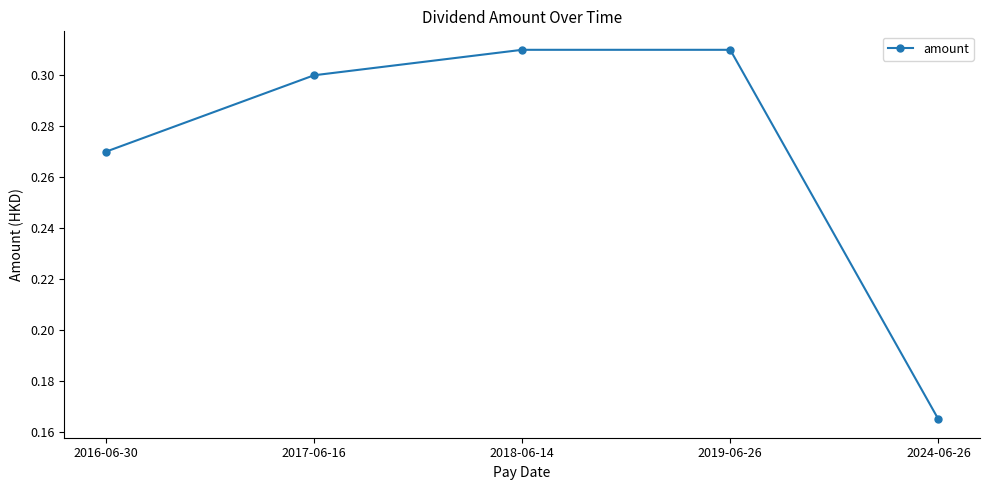

What is the label of the 4th point from the left?

2019-06-26